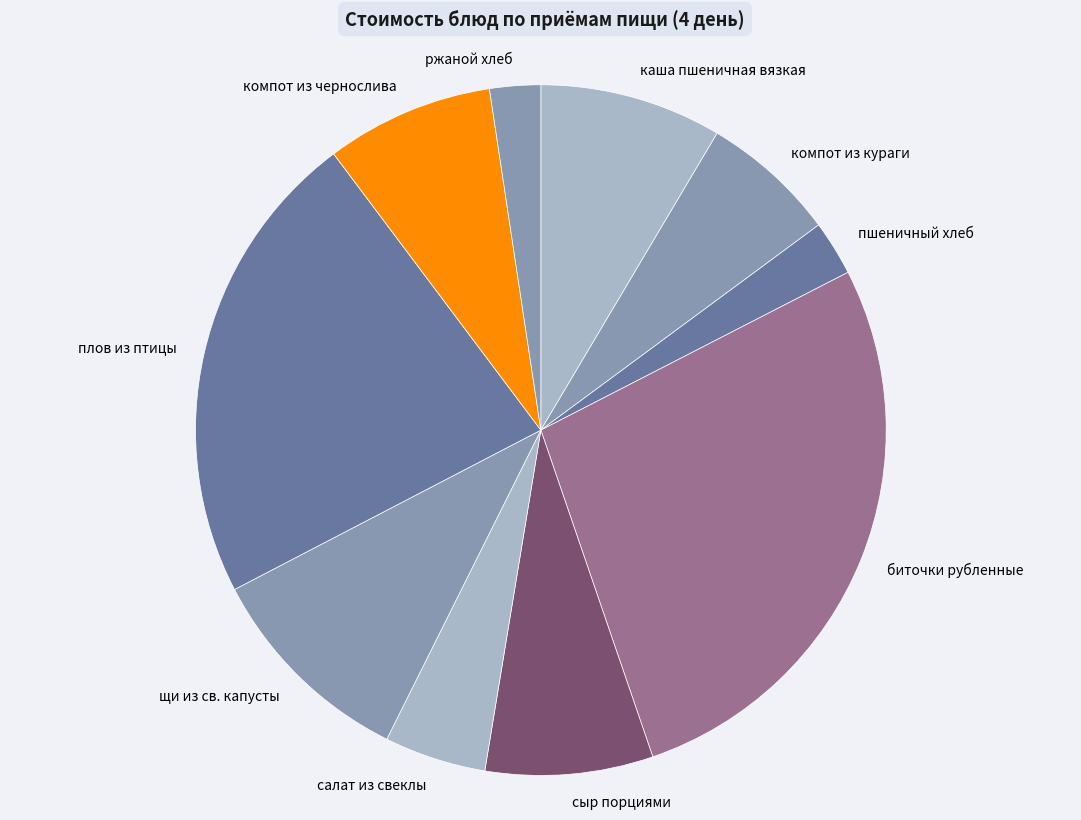

Count the number of slices in the pie.

10